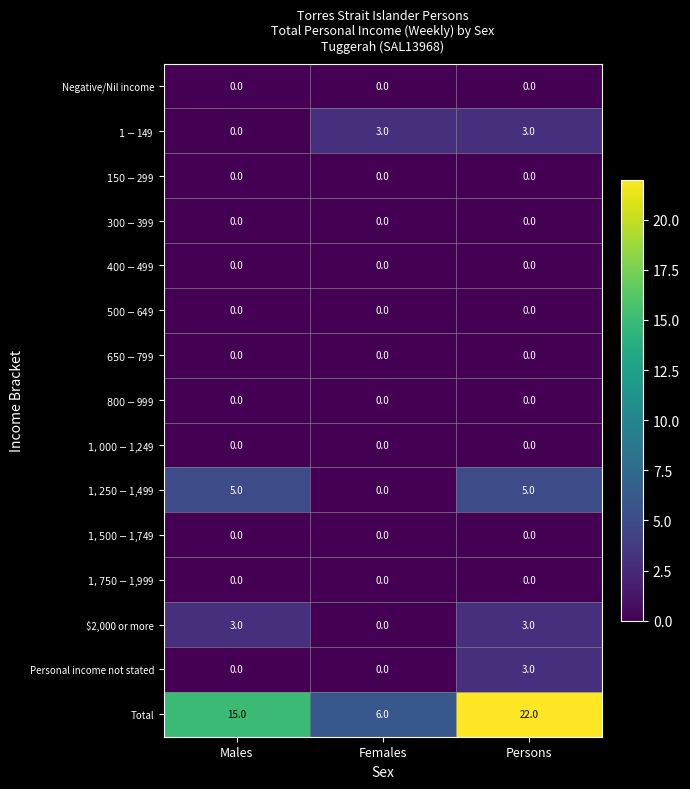

The value of Total at Males is 21. True or false?

False